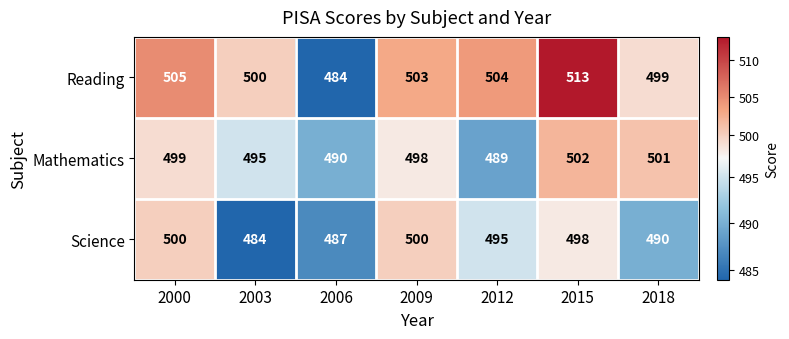

Rank the series by their maximum value, from lowest to highest.

Science, Mathematics, Reading